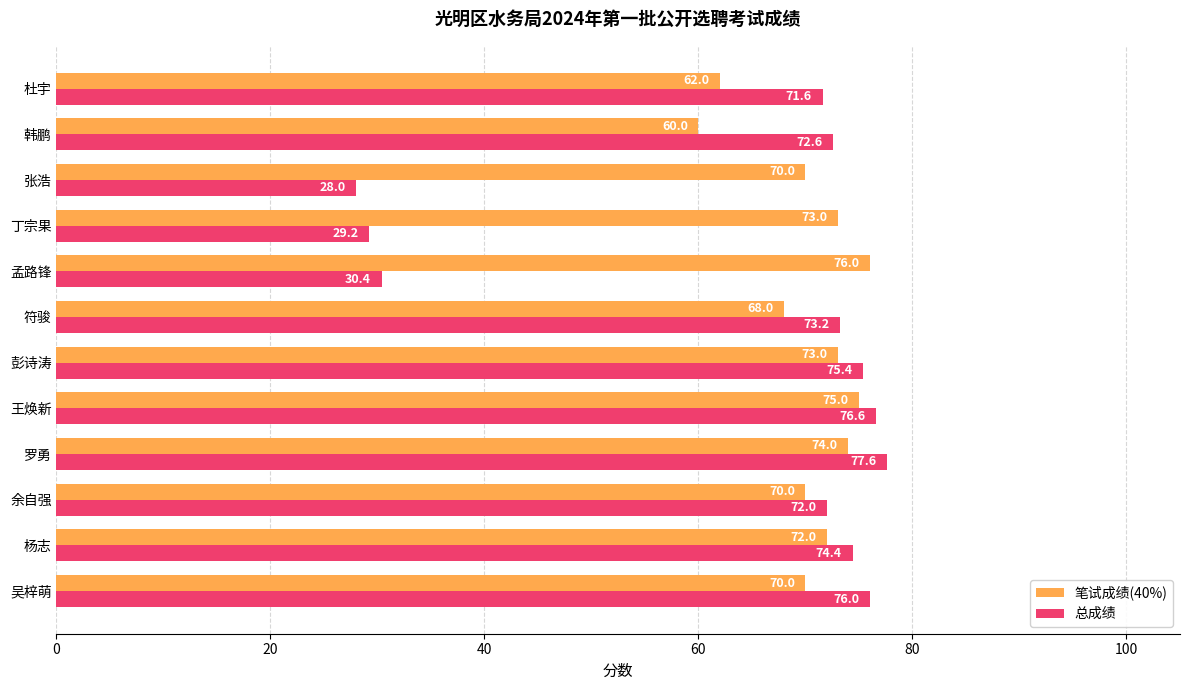

What is the total value across all series at 韩鹏?

132.6